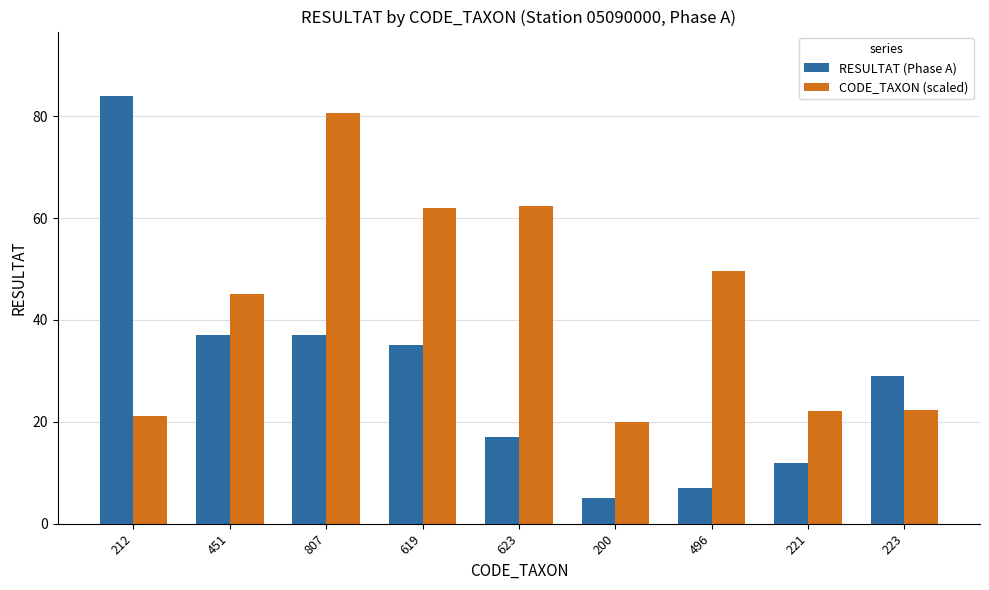

Which series has the largest total across all categories?

CODE_TAXON (scaled)